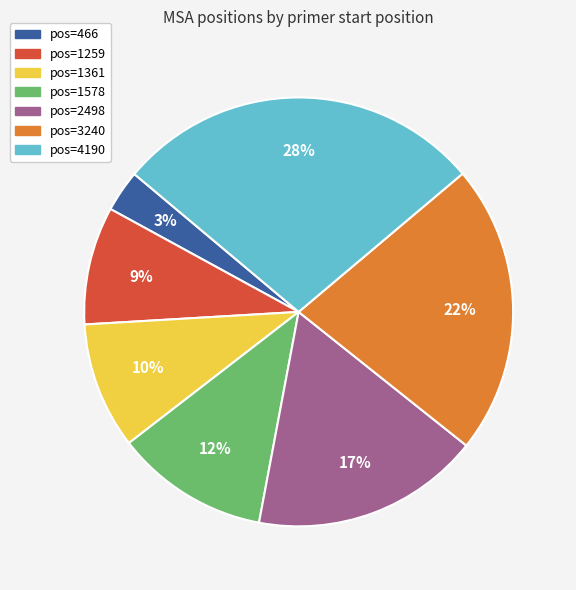

To the nearest percent, what is the average slice percentage?

14%